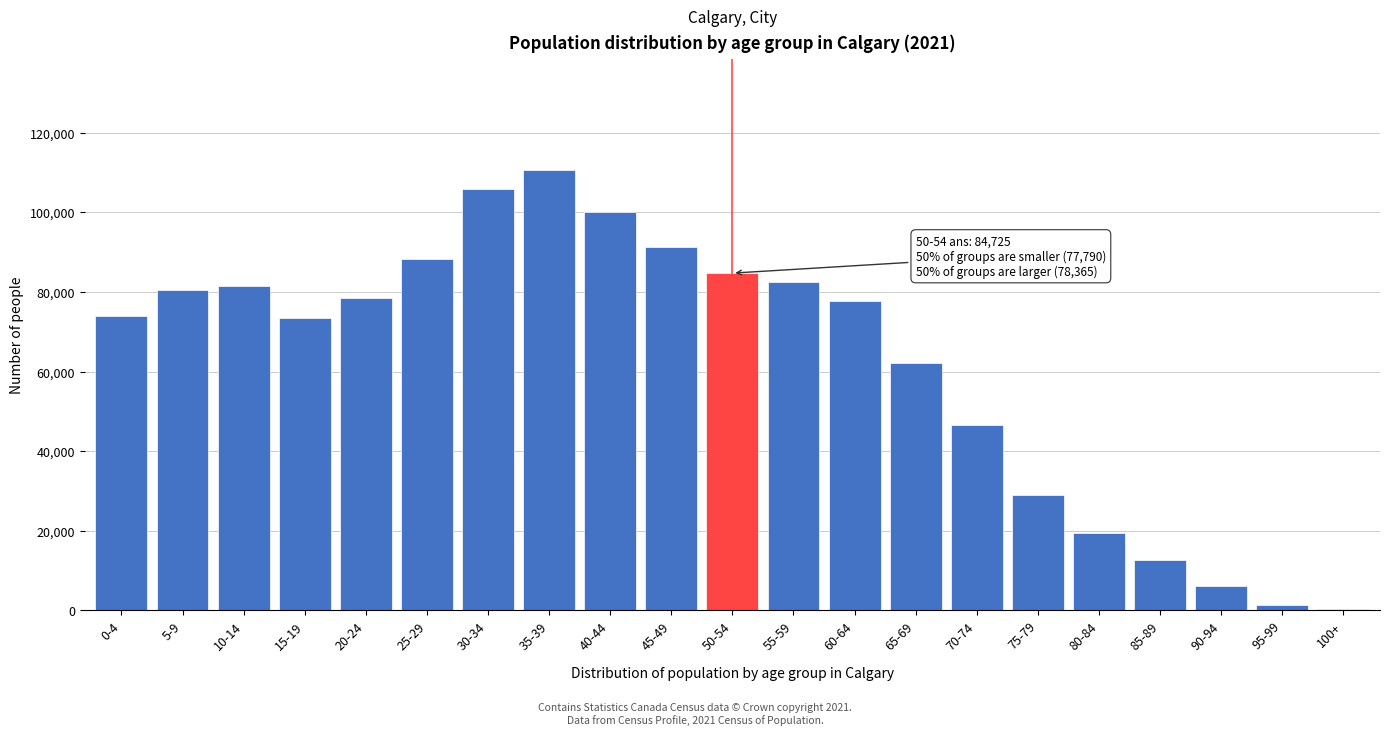

What is the sum of all values?

1306765